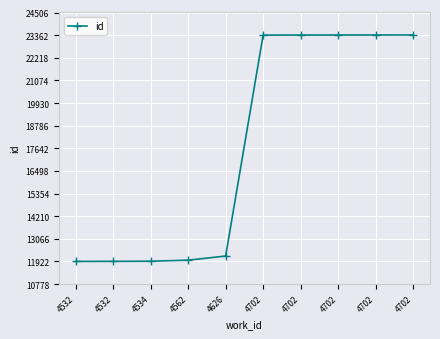

List the labels in order of value, smallest first.

4532, 4532, 4534, 4562, 4626, 4702, 4702, 4702, 4702, 4702